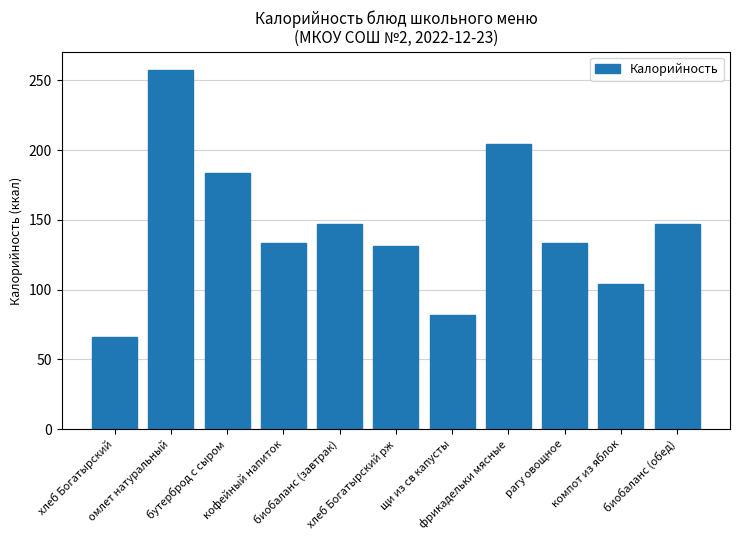

What position from the right is омлет натуральный?

10